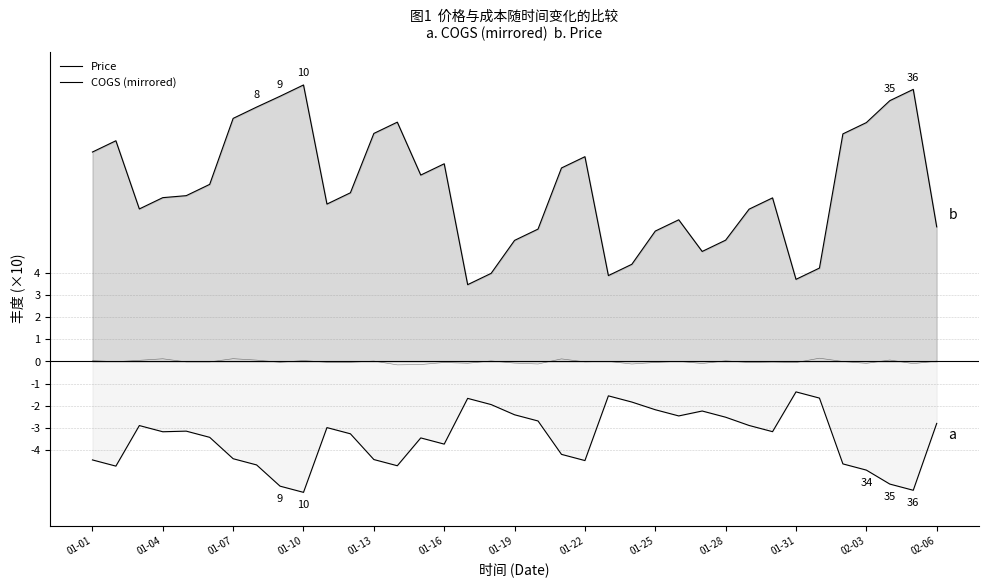

List the series in order of their peak value, highest first.

Price, COGS (mirrored)